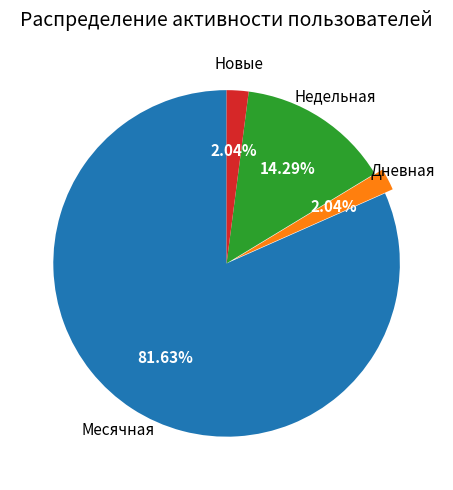

Is there a majority slice in this chart?

Yes